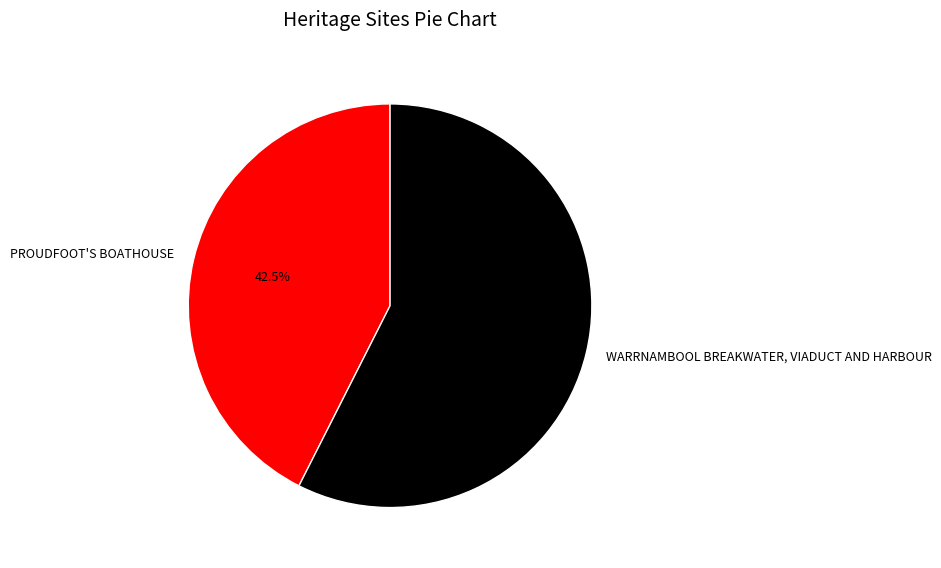

Approximately how many times larger is the value at PROUDFOOT'S BOATHOUSE compared to WARRNAMBOOL BREAKWATER, VIADUCT AND HARBOUR?

0.7